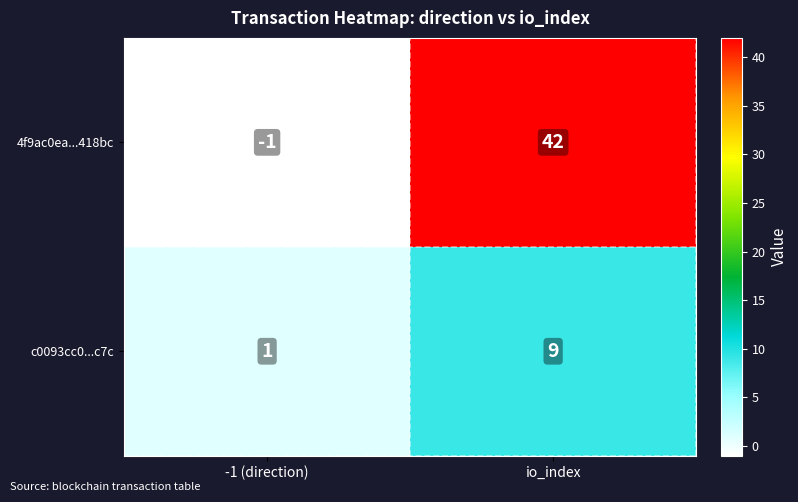

What is the sum of the c0093cc0...c7c values at -1 (direction) and io_index?

10